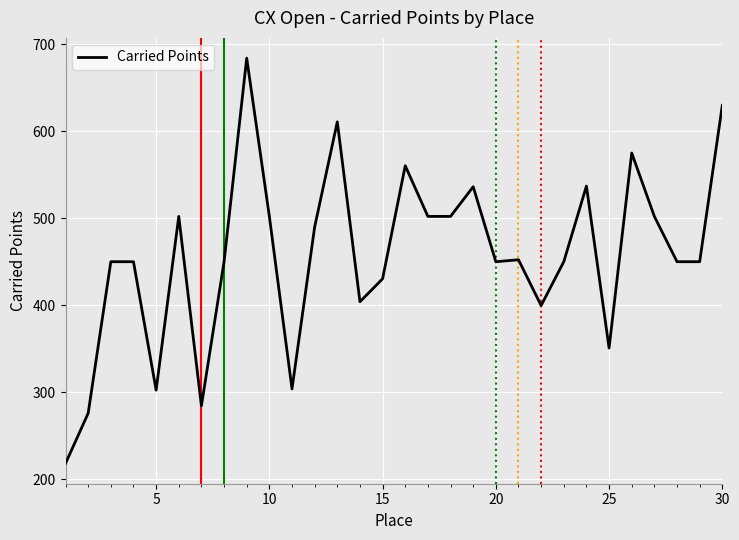

What is the difference between the maximum and minimum values?

465.8